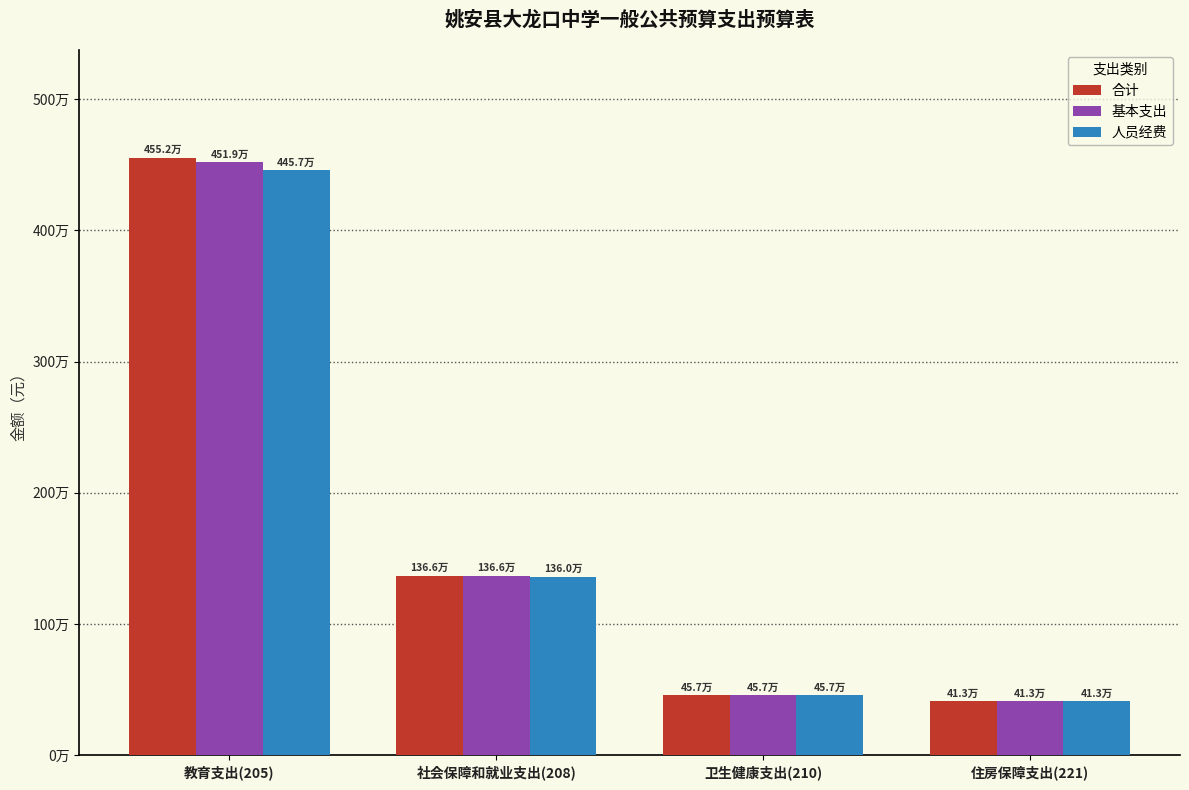

Are the bars grouped side by side (vs. stacked)?

Yes